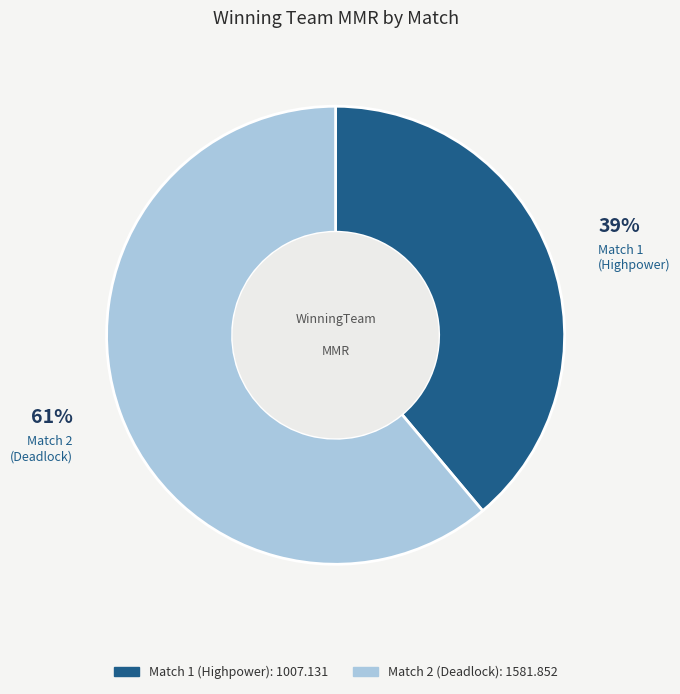

How many segments does this pie chart have?

2